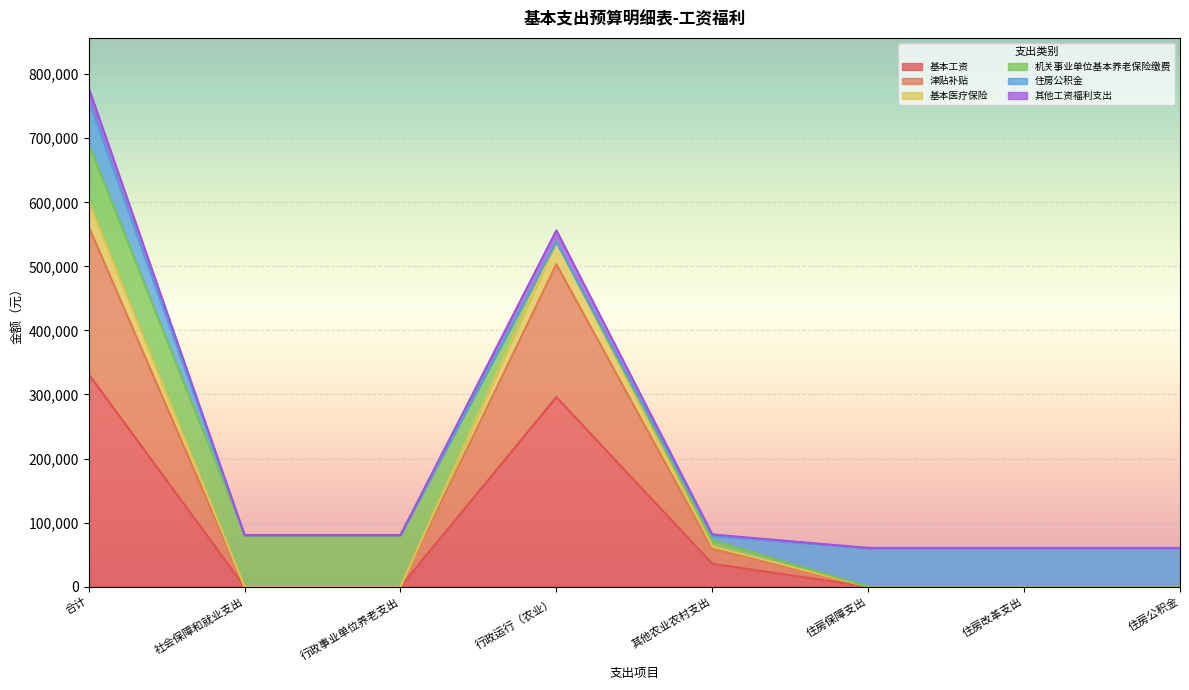

Does the chart display data point markers on the line(s)?

No